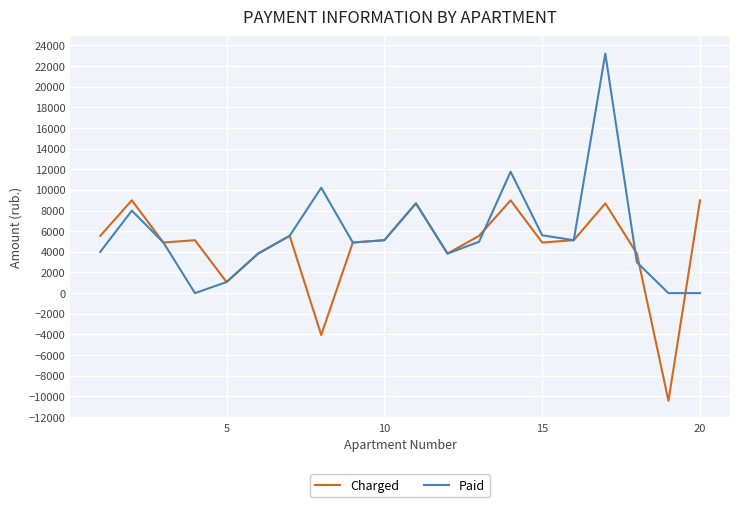

Rank the series by their maximum value, from lowest to highest.

Charged, Paid